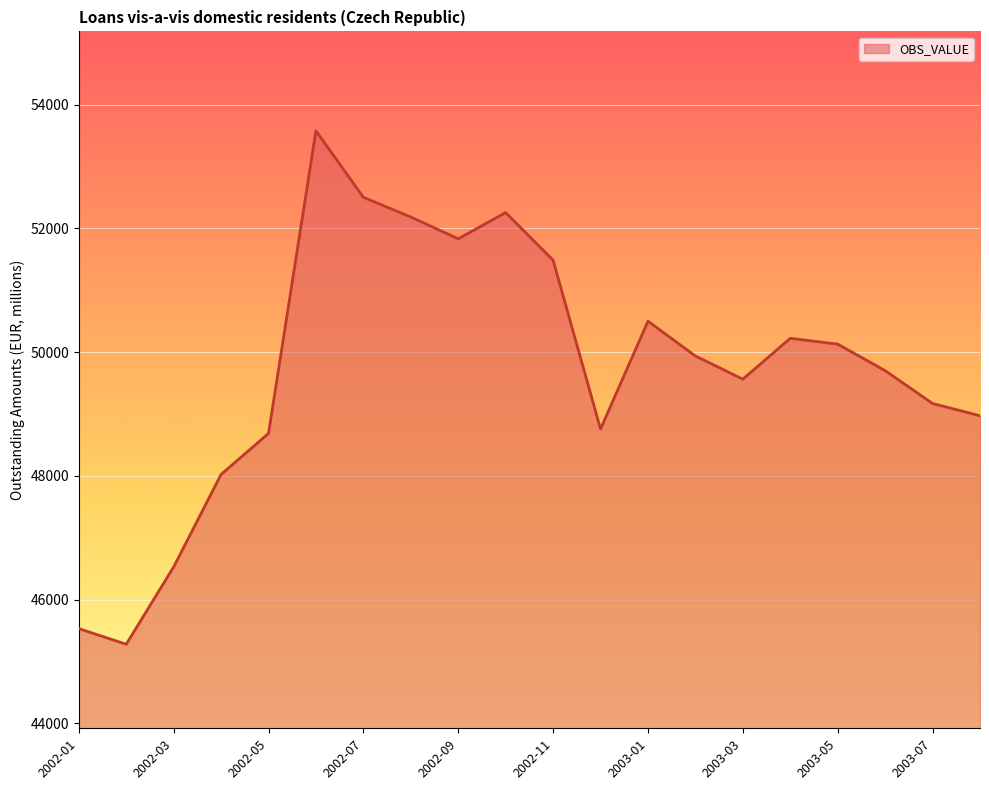

How many lines are shown in the chart?

1